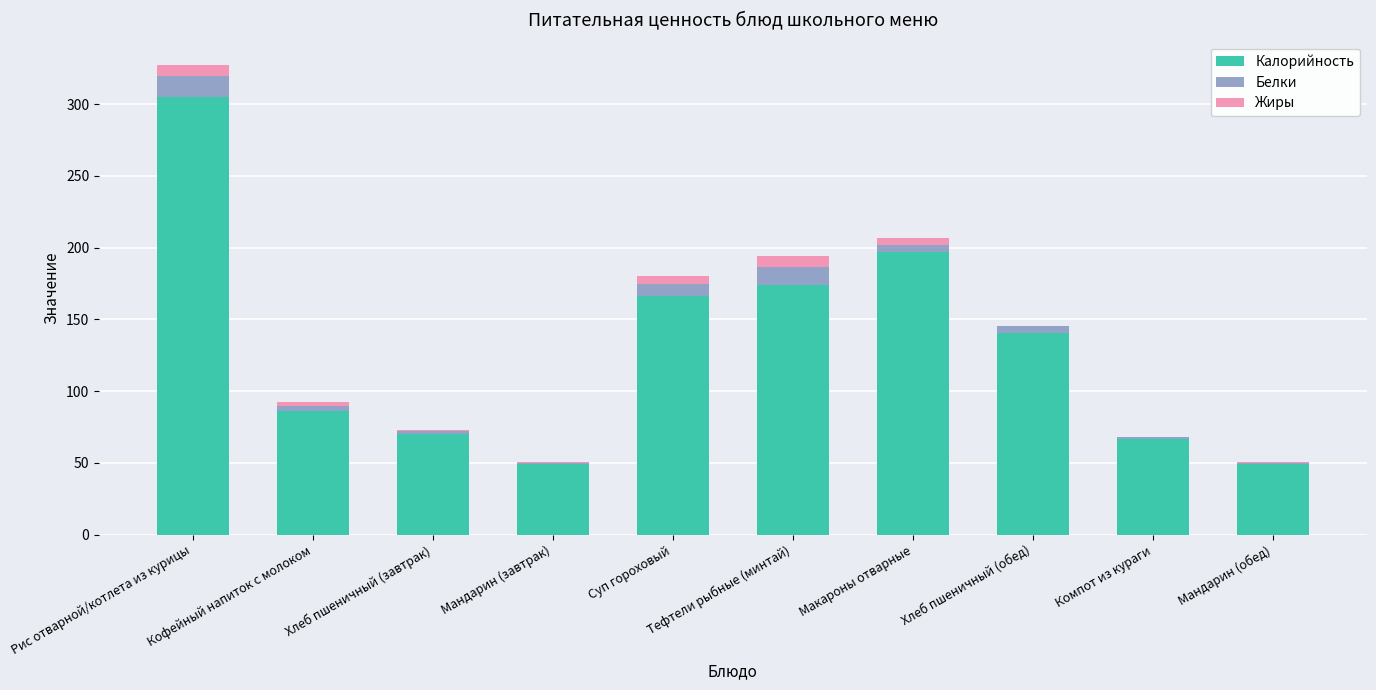

What is the maximum value for Калорийность?

304.7